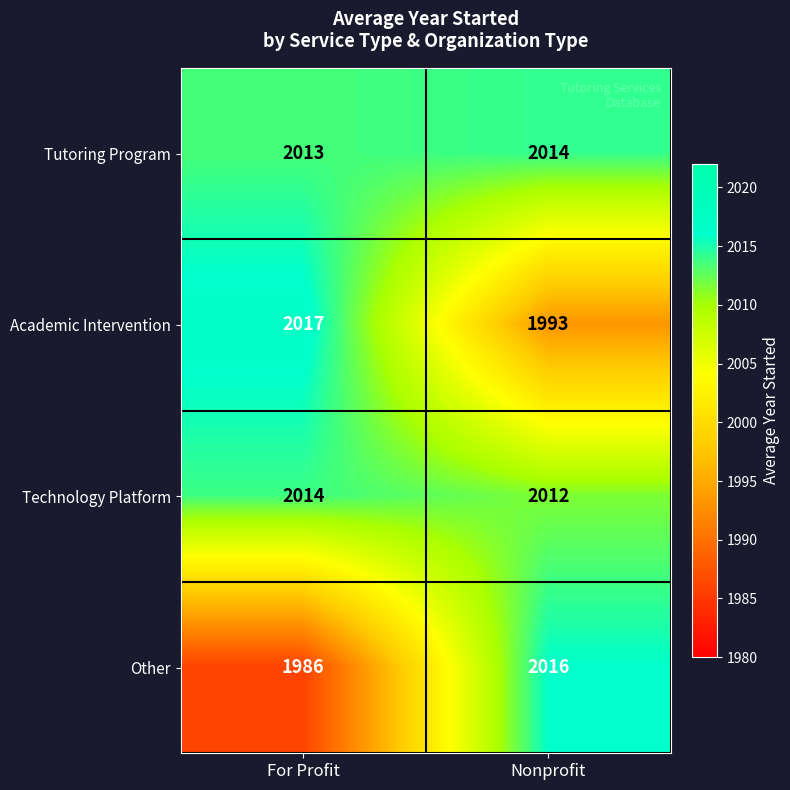

What is the difference between the highest and lowest values at For Profit?

31